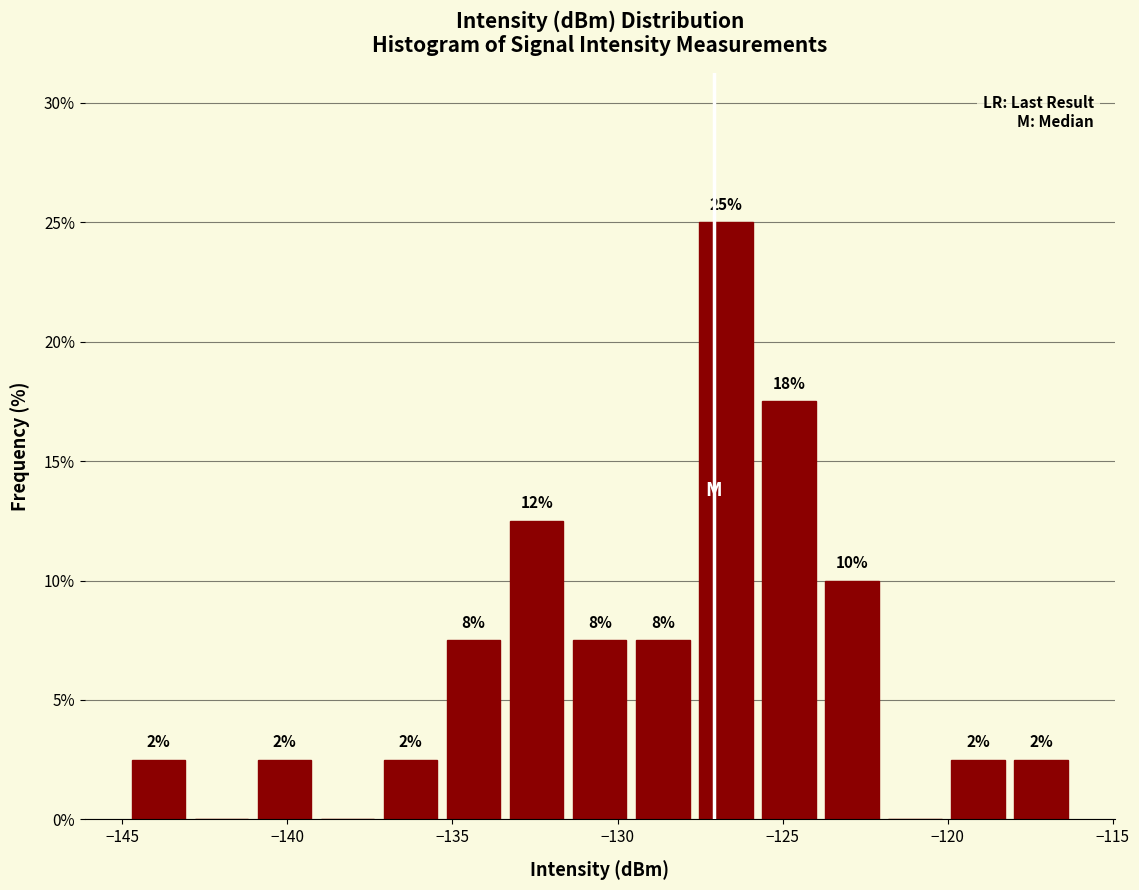

Read against the x-axis, roughly where is the centre of the tallest bar?

-126.5